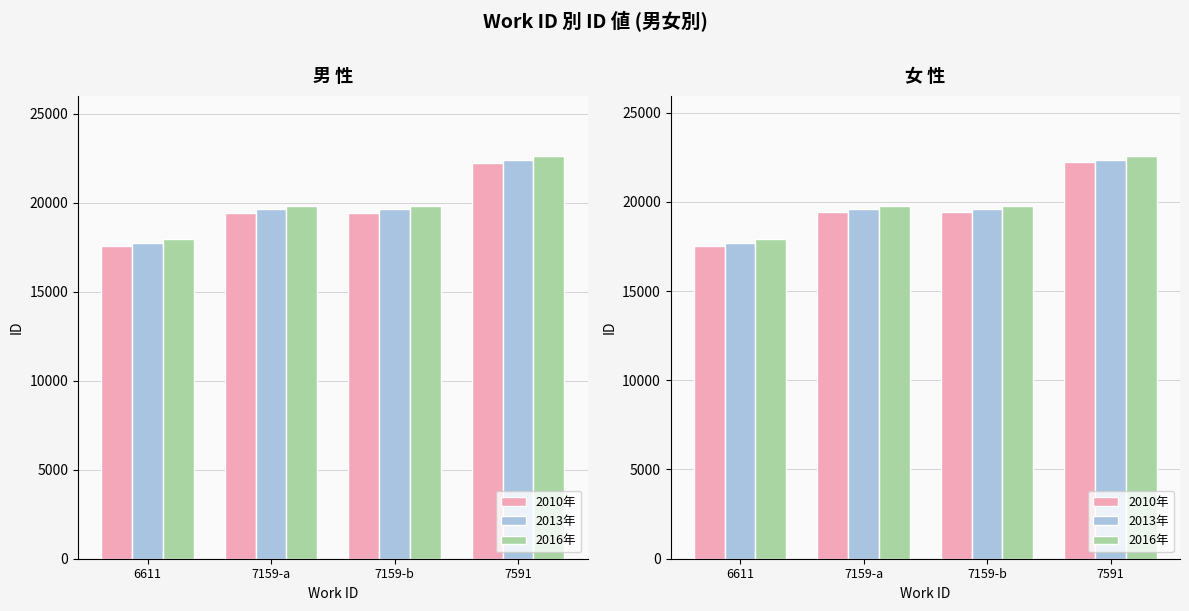

Between 7159-a and 7159-b, which is larger?

7159-b